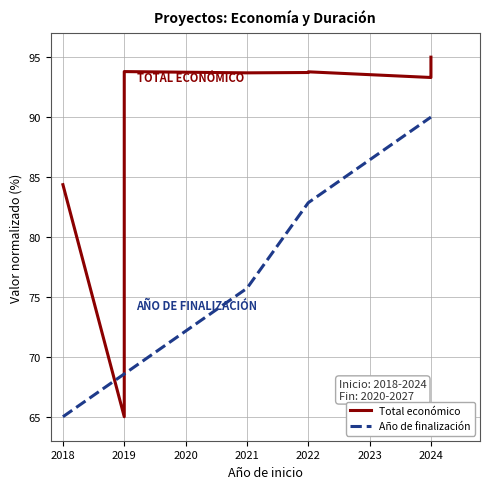

True or false: Total económico has more than 0 interior local peaks.

True